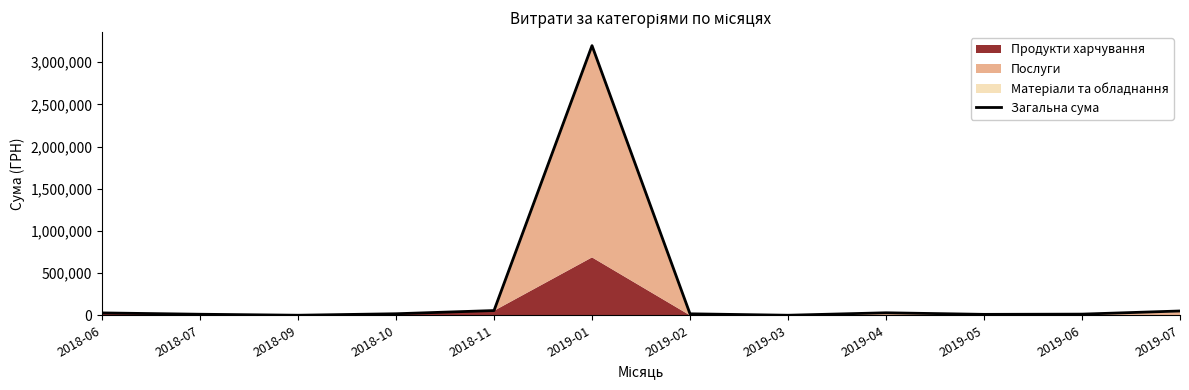

What is the value of the 4th point from the left?

18790.7